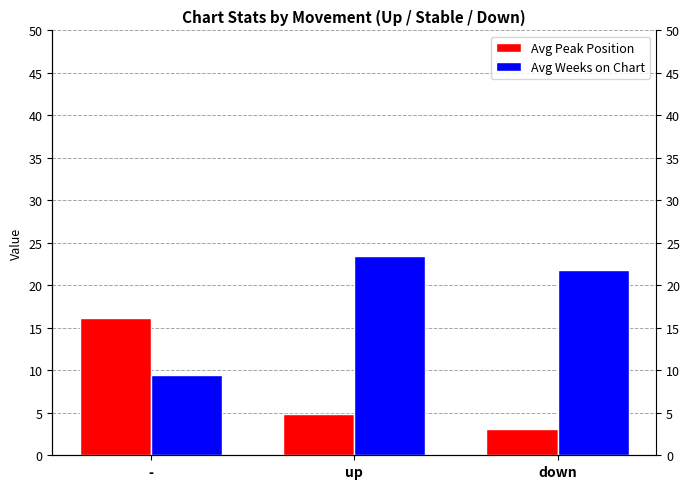

At which category is the sum across all series the highest?

up